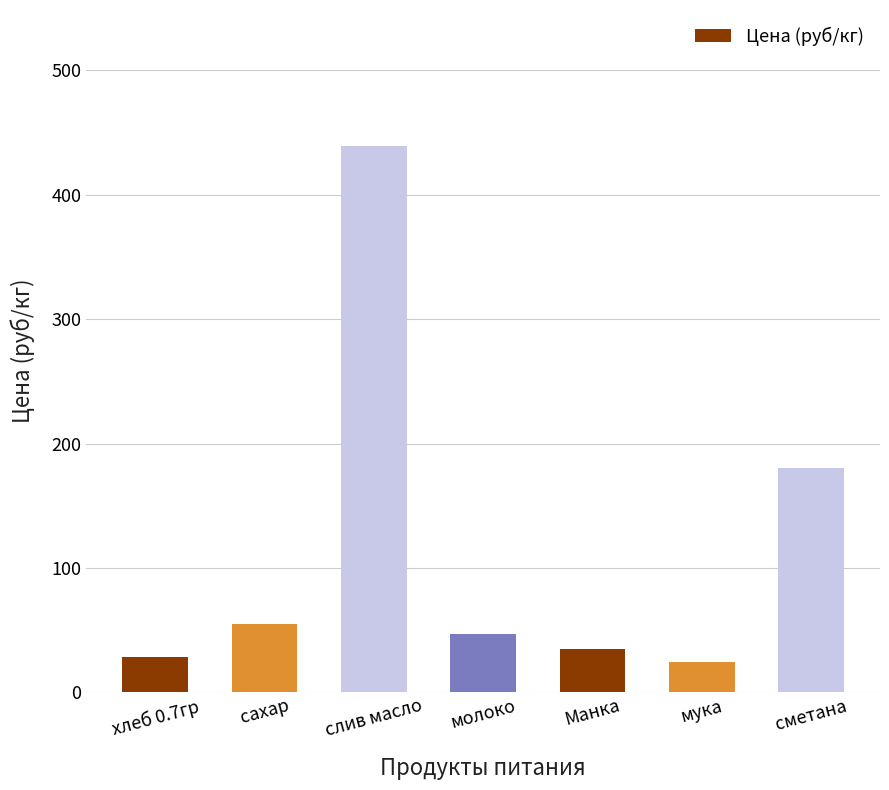

Read the value at слив масло.

438.9